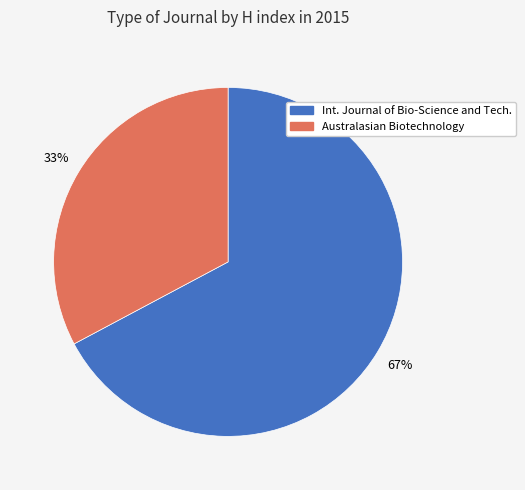

To the nearest percent, what is the difference between the largest and smallest slice percentages?

34%